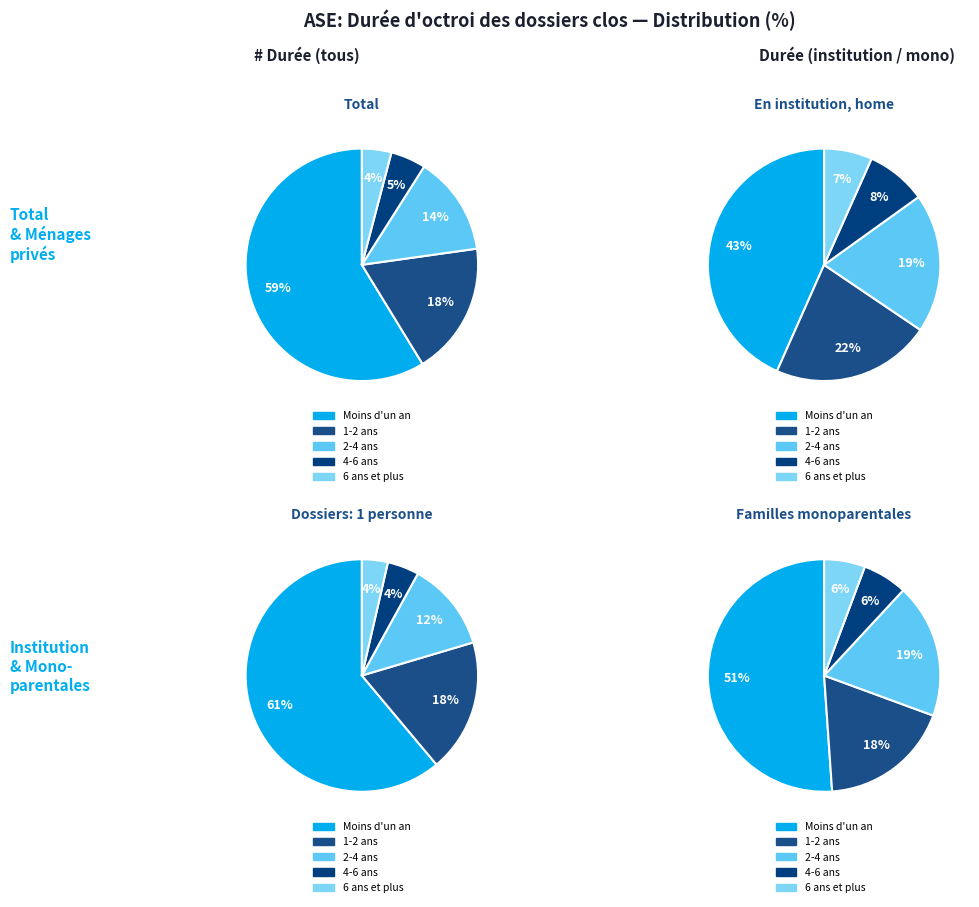

How many segments does this pie chart have?

5